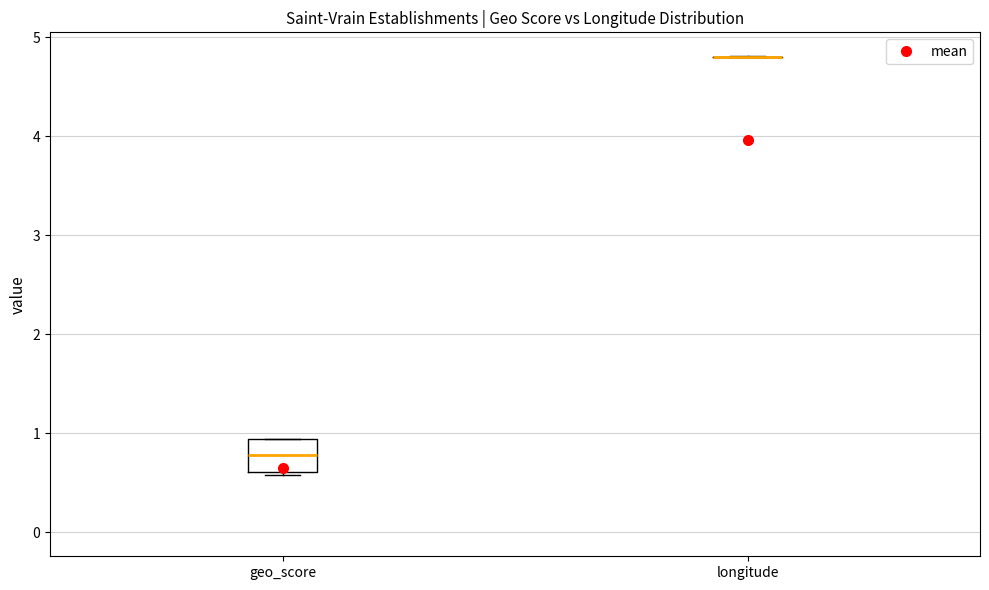

Reading left to right, read every box against the y-axis: the position of its median line, the range the box covers, and the ends of its whiskers. The values are not printed on the chart, so give them approximately, as read against the axis.

geo_score: median 0.8, box 0.6 to 0.9, whiskers 0.6 (just below the box's lower edge) to 0.9
longitude: box collapsed to a line at 4.8, whiskers 4.8 to 4.8